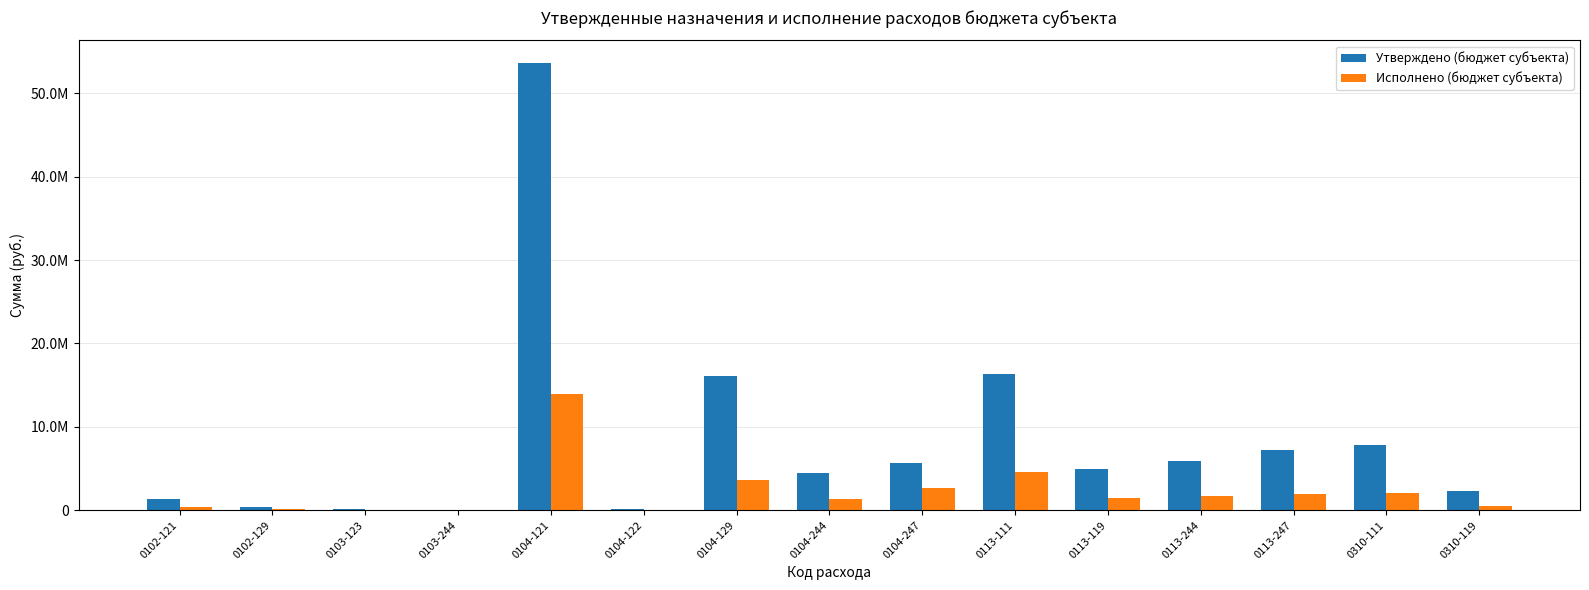

What are all the series names shown in the legend?

Утверждено (бюджет субъекта), Исполнено (бюджет субъекта)